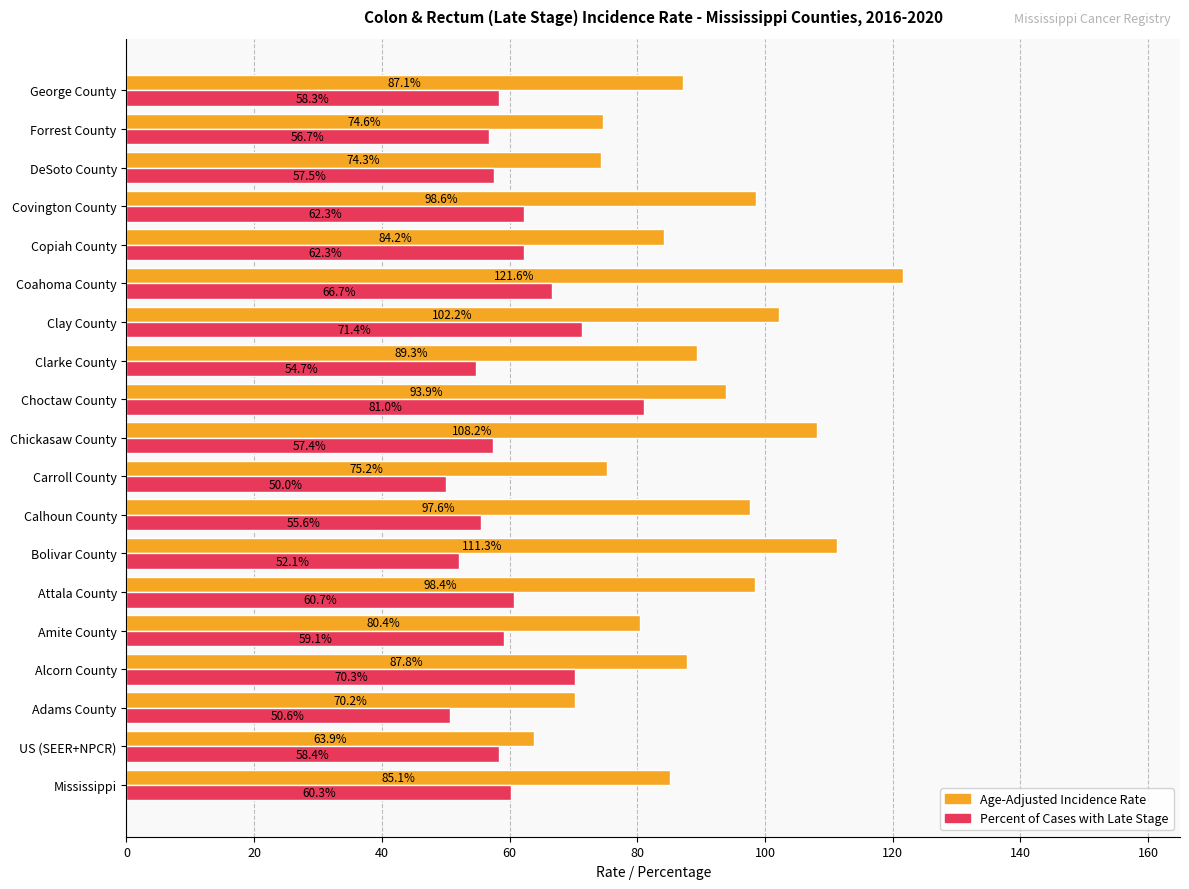

At which label does Percent of Cases with Late Stage reach its minimum?

Carroll County